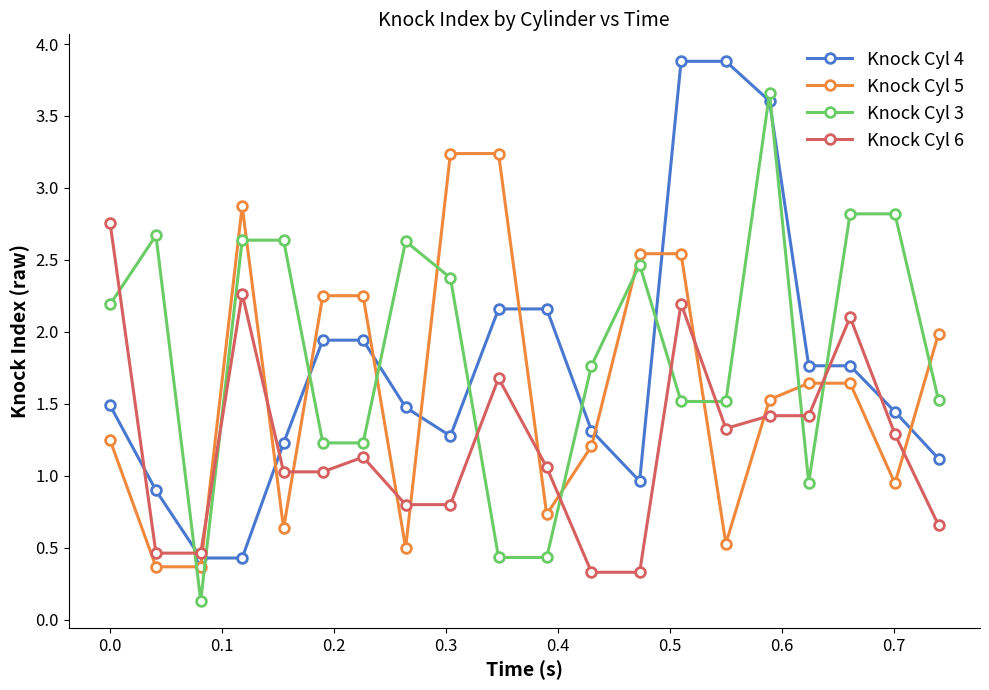

How many distinct data groups are displayed?

4